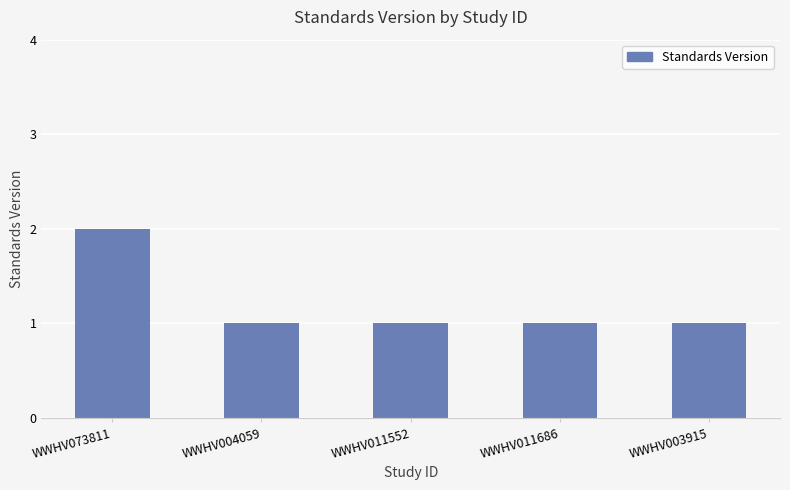

What position from the right is WWHV011686?

2